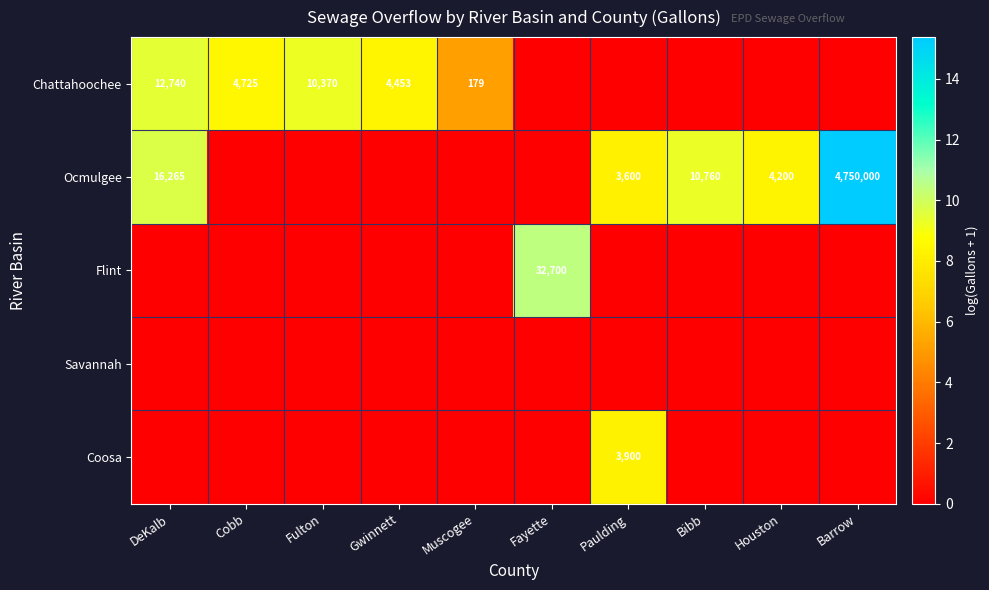

How many data points does each series have?

10